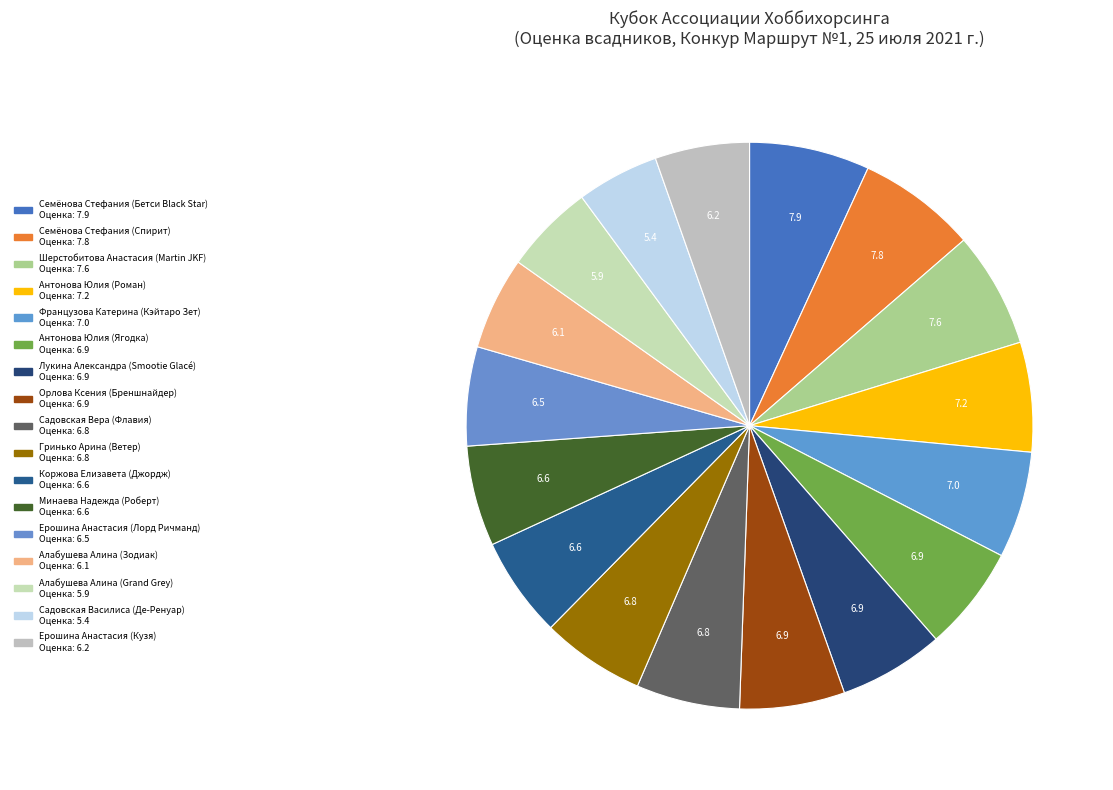

How many segments does this pie chart have?

17